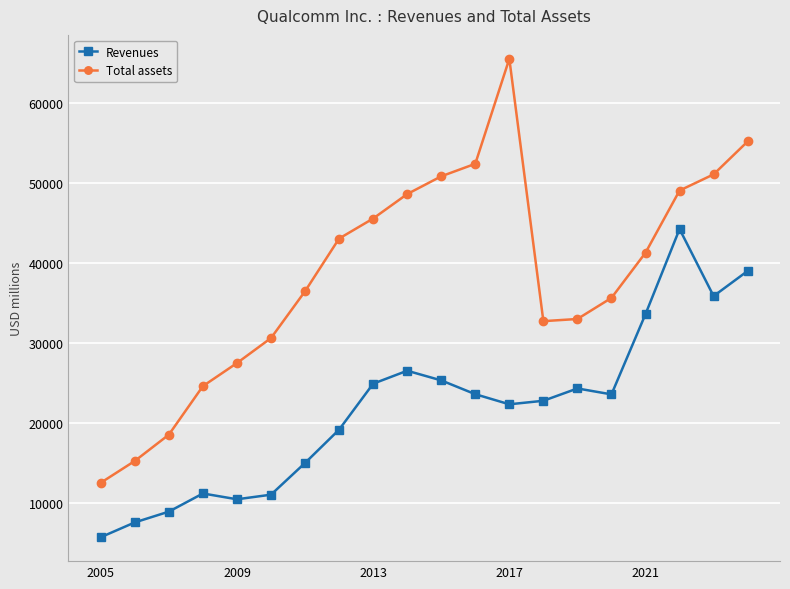

True or false: Revenues and Total assets intersect in this chart.

False